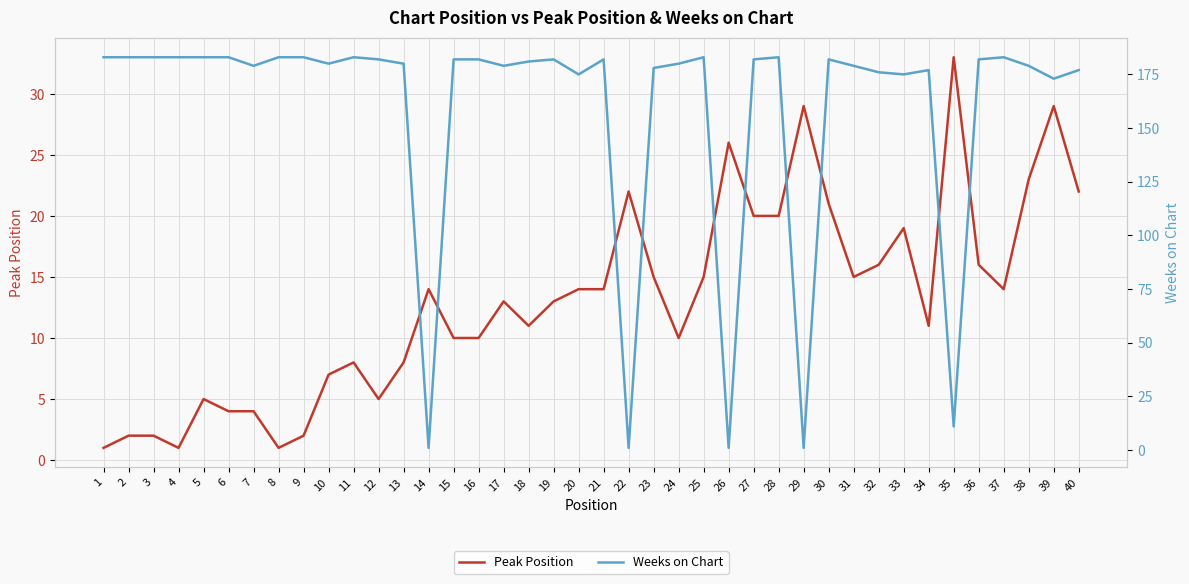

What is the difference between the second highest and second lowest values in the Peak Position series?

28